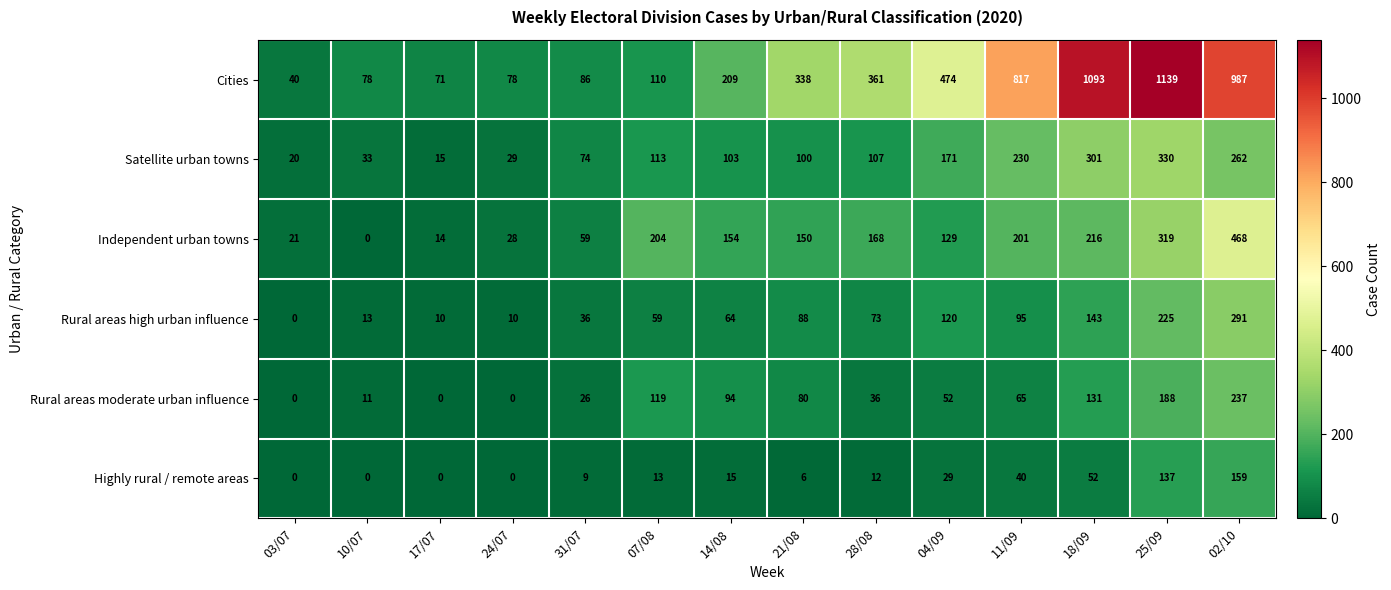

What is the approximate value of Cities at 03/07, to the nearest 50?

50